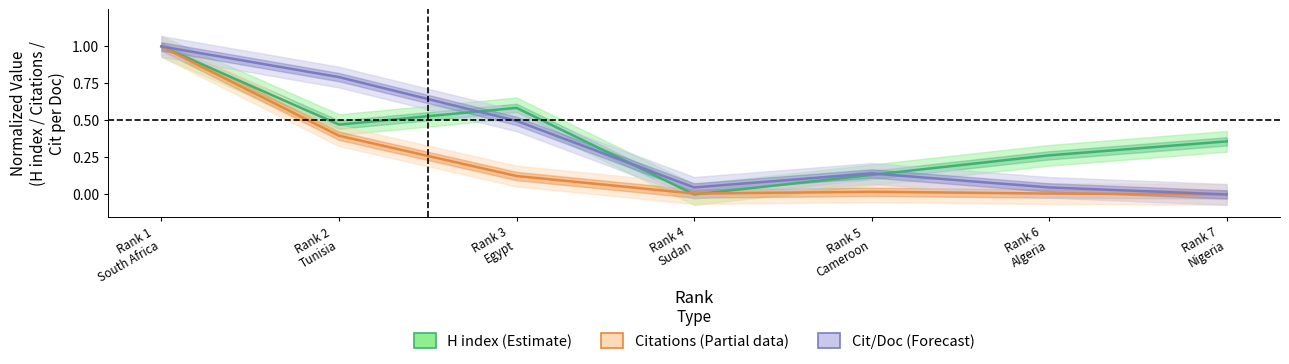

Is the value of Citations at Rank 7 Nigeria greater than the value of H index at Rank 1 South Africa?

No